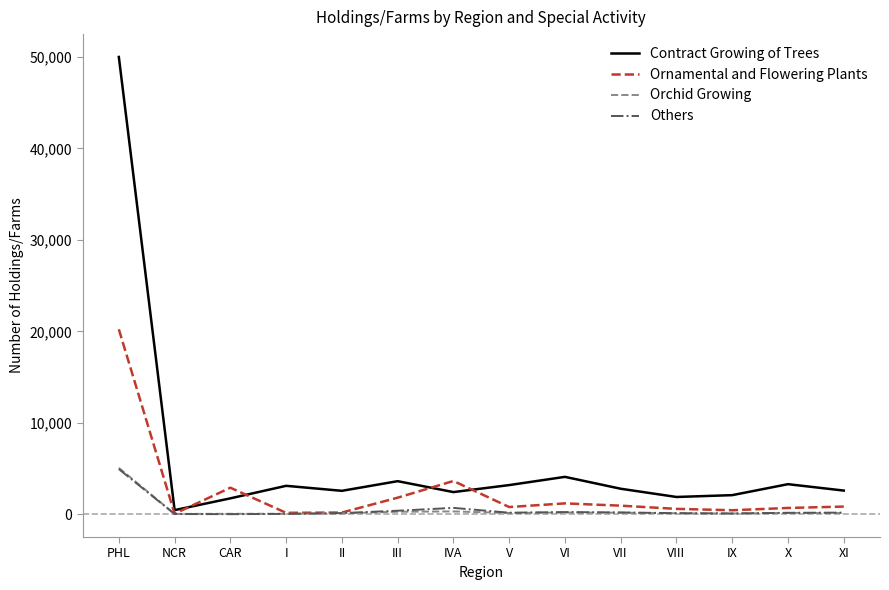

What are all the series names shown in the legend?

Contract Growing of Trees, Ornamental and Flowering Plants, Orchid Growing, Others